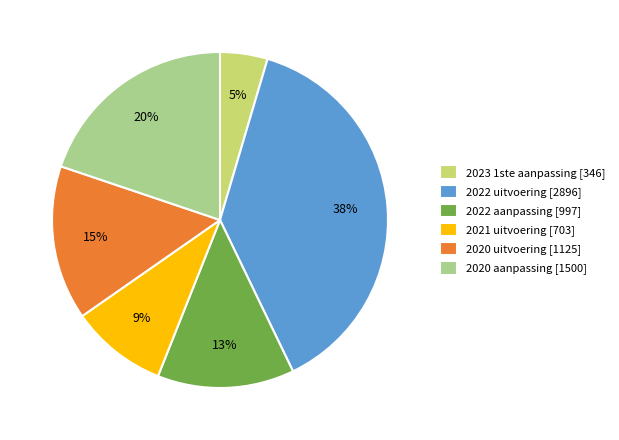

Which has a higher value, 2021 uitvoering [703] or 2022 uitvoering [2896]?

2022 uitvoering [2896]